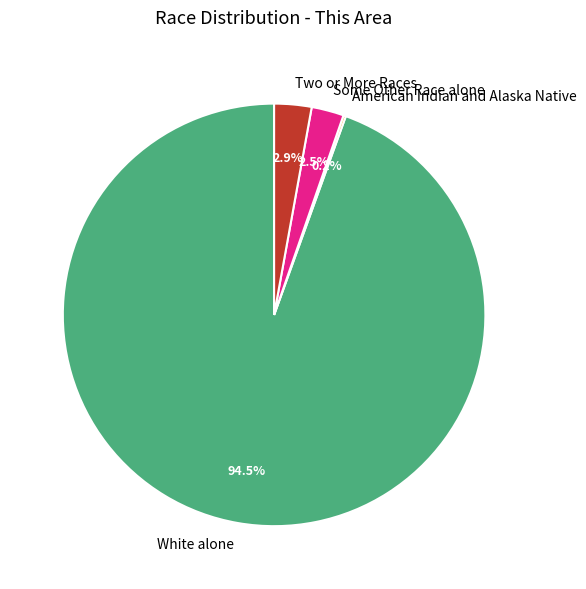

Which category has the biggest portion of the pie?

White alone